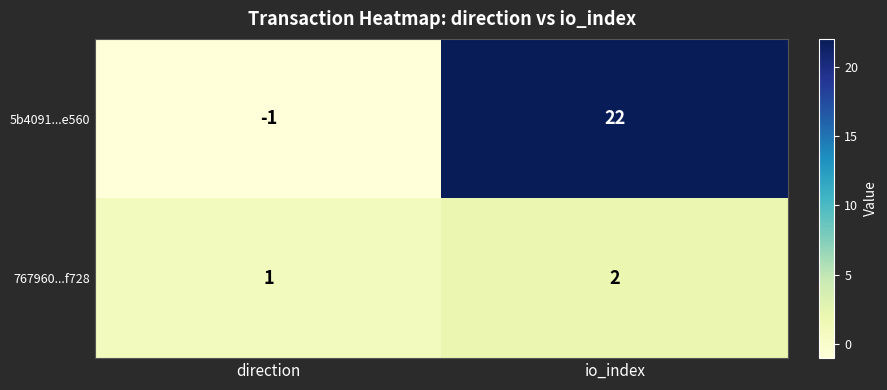

How many series are shown in this chart?

2